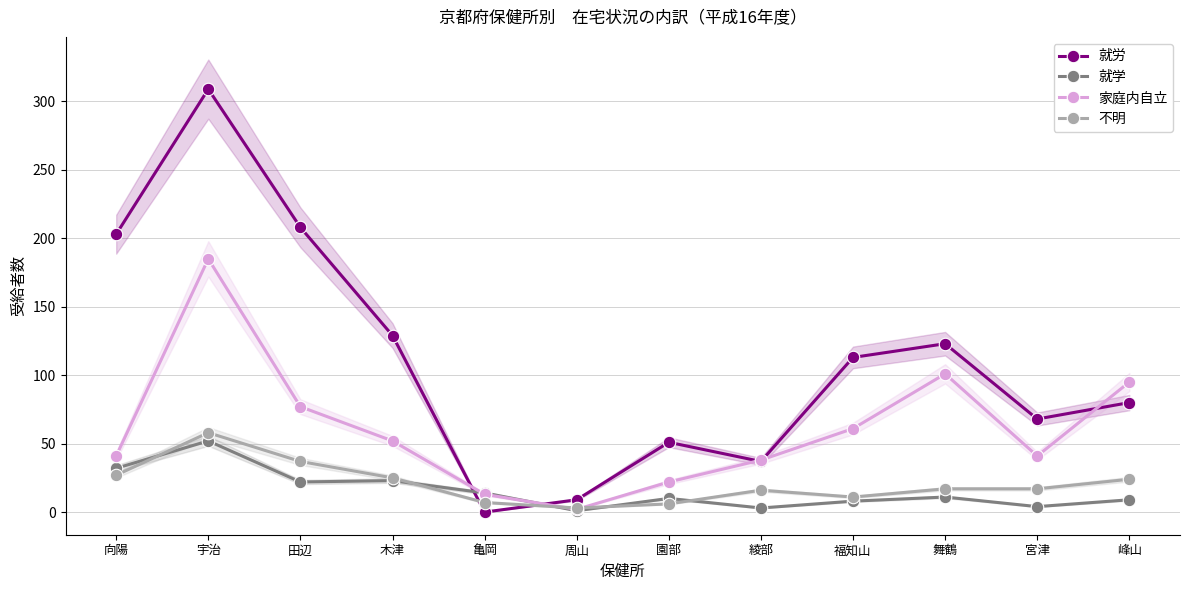

Reading left to right, extract all data points from this chart.

就労: 203	309	208	129	0	9	51	37	113	123	68	80
就学: 32	52	22	23	14	1	10	3	8	11	4	9
家庭内自立: 41	185	77	52	13	2	22	38	61	101	41	95
不明: 27	58	37	25	7	3	6	16	11	17	17	24